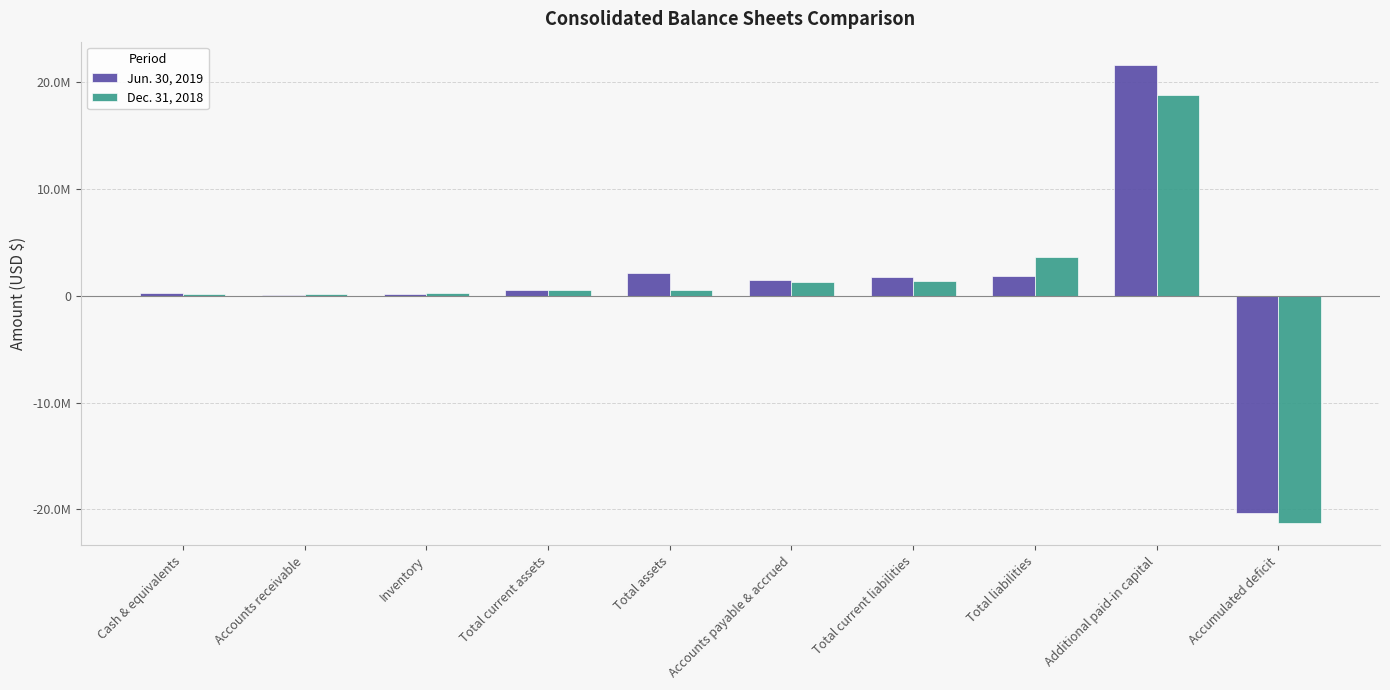

Are the bars horizontal?

No